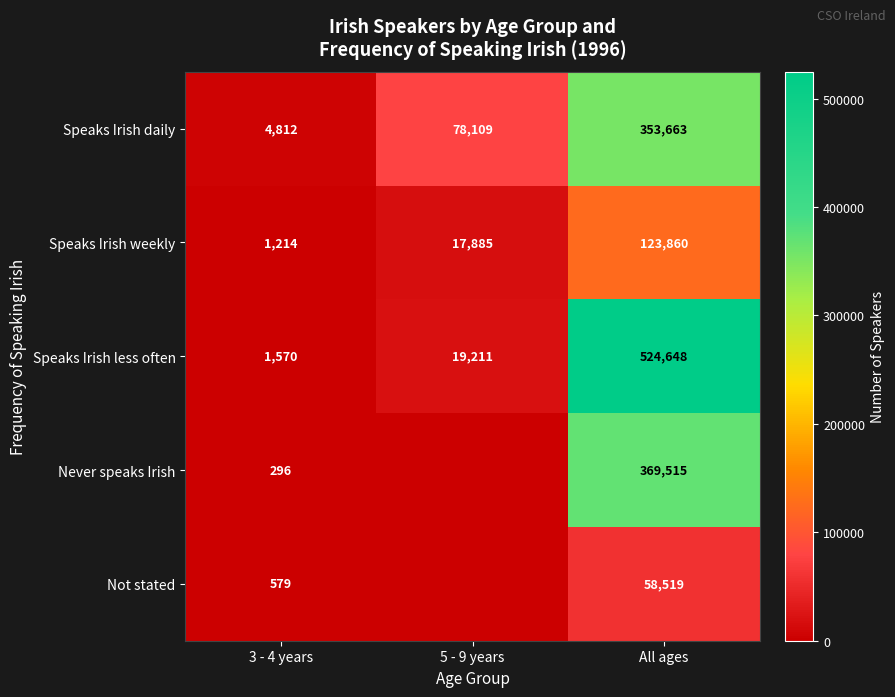

Is the value of Speaks Irish less often at 5 - 9 years greater than the value of Speaks Irish weekly at 3 - 4 years?

Yes